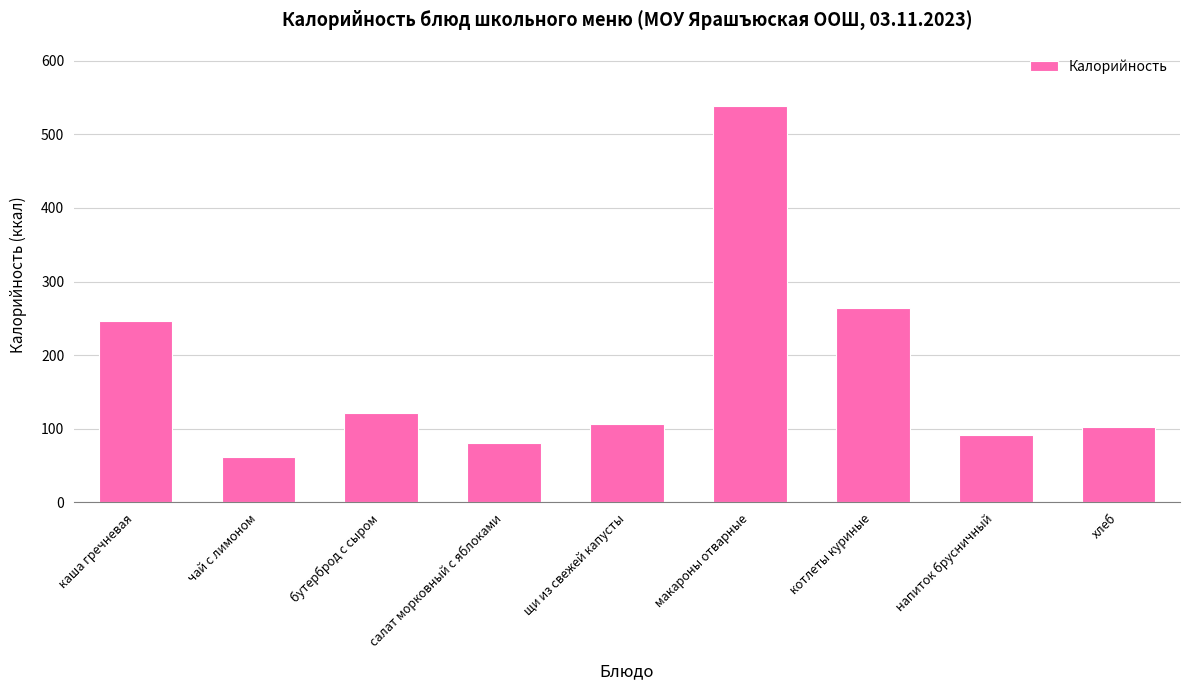

Which label corresponds to the smallest value in the chart?

чай с лимоном